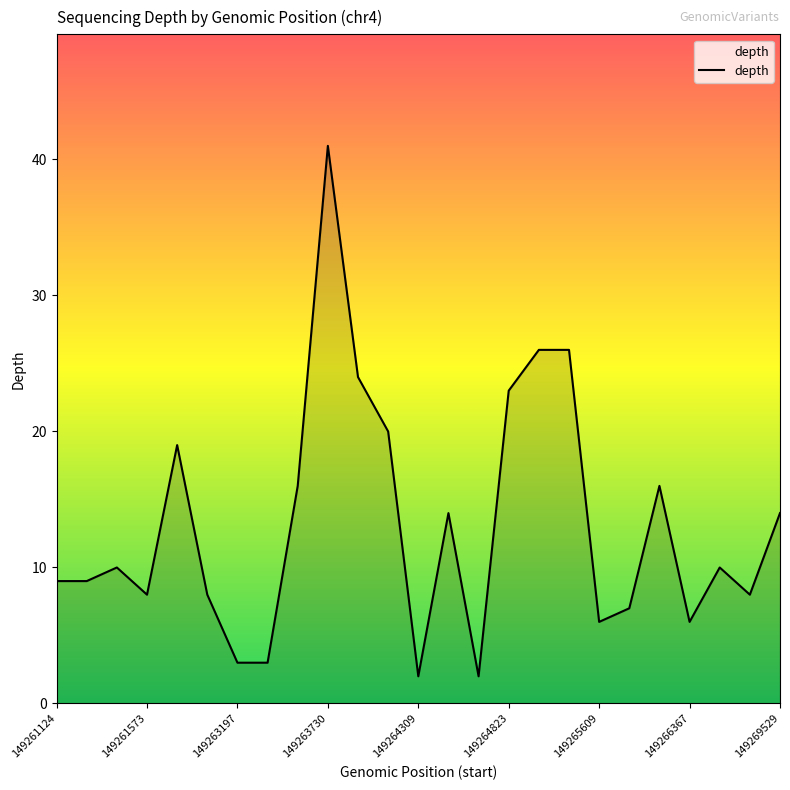

True or false: the data has more than 0 interior local peaks.

True